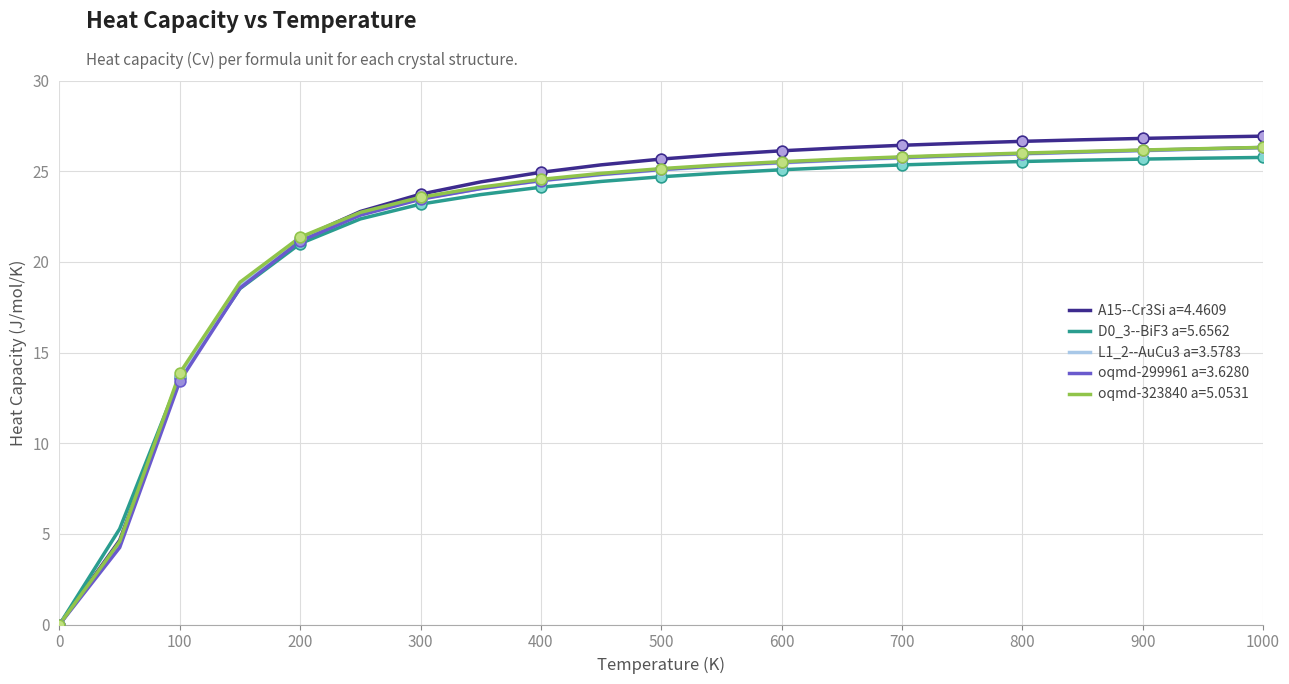

What is the maximum value for oqmd-323840 a=5.0531?

26.3